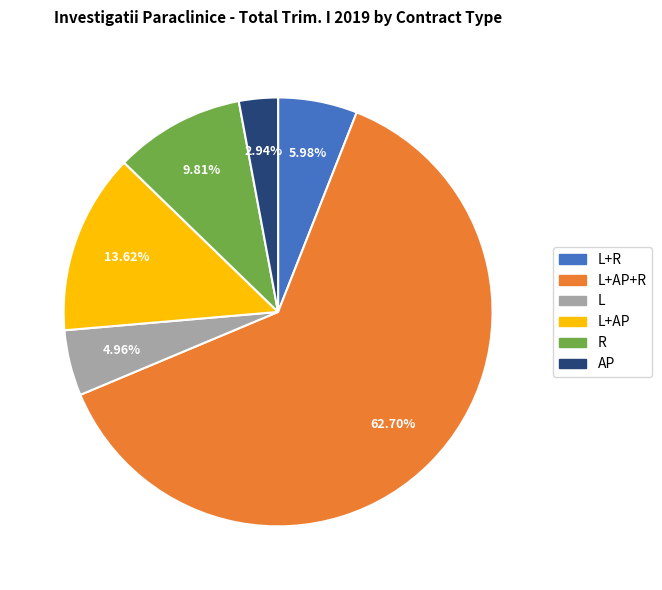

Between L+AP and L+R, which is larger?

L+AP